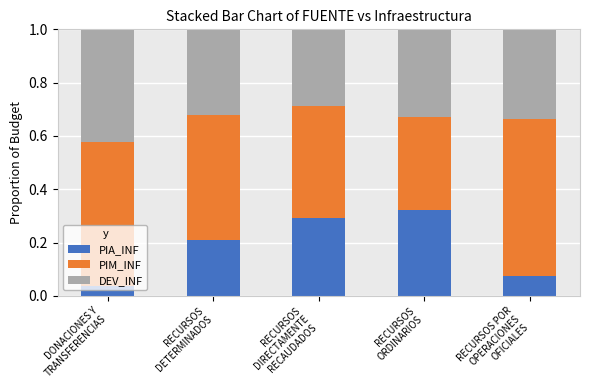

Count the PIA_INF values in the range 0 to 1.

5